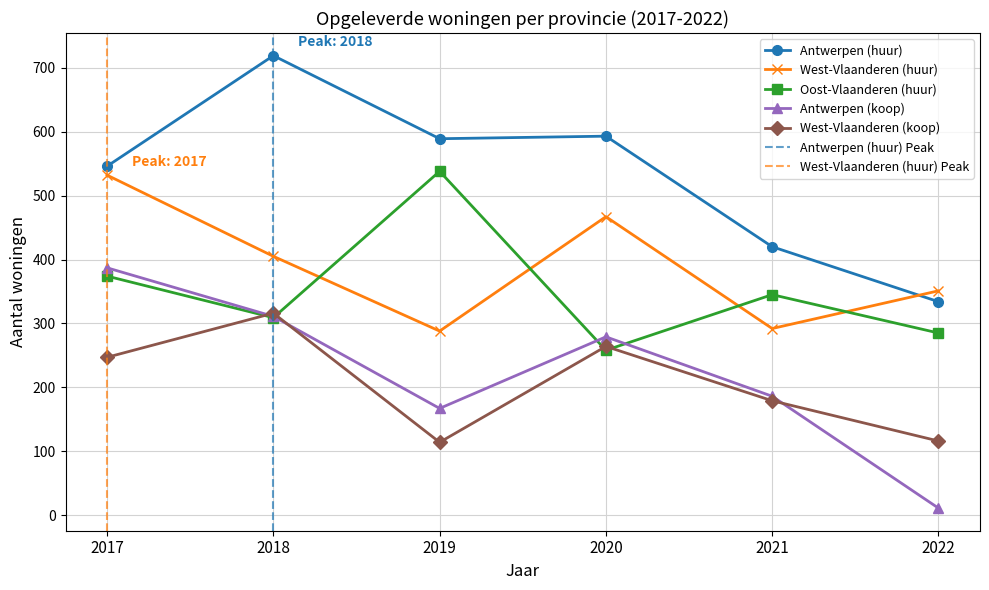

What is the sum of the Antwerpen (koop) values at 2018 and 2019?

478